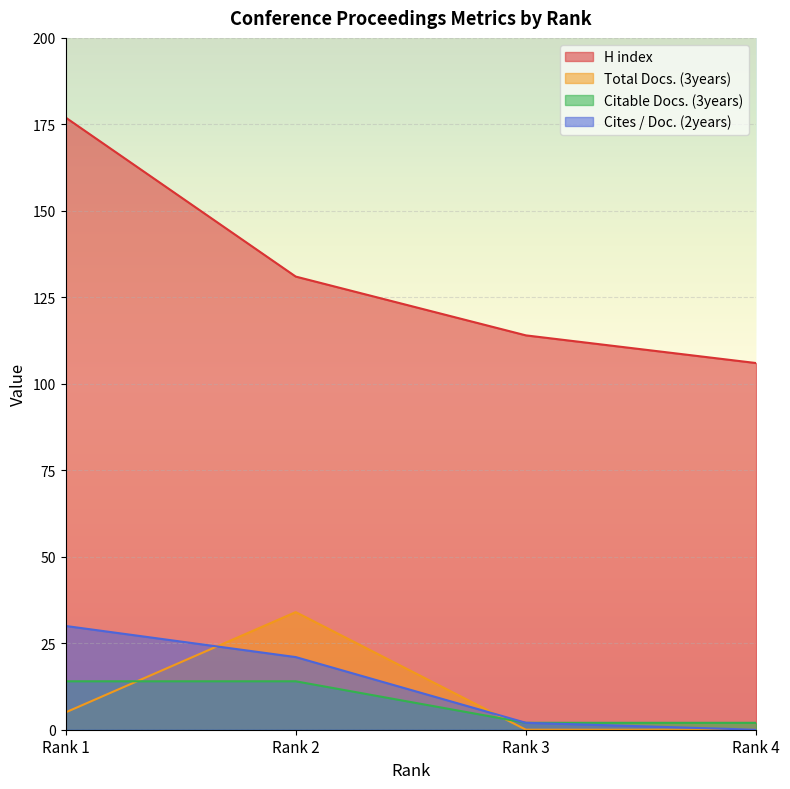

The H index series shows 60 at Rank 1. True or false?

False